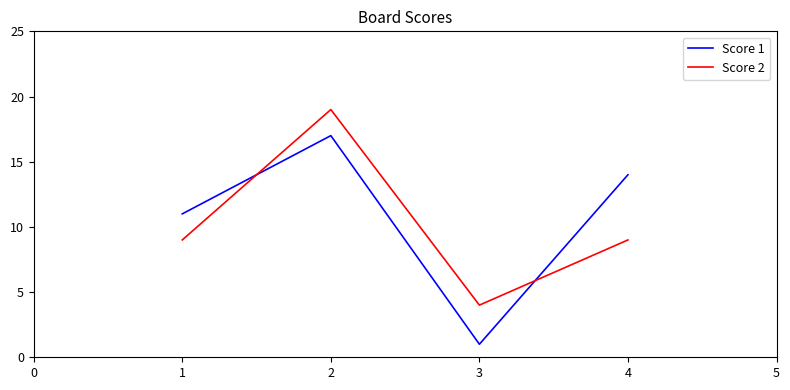

Does the chart display data point markers on the line(s)?

No